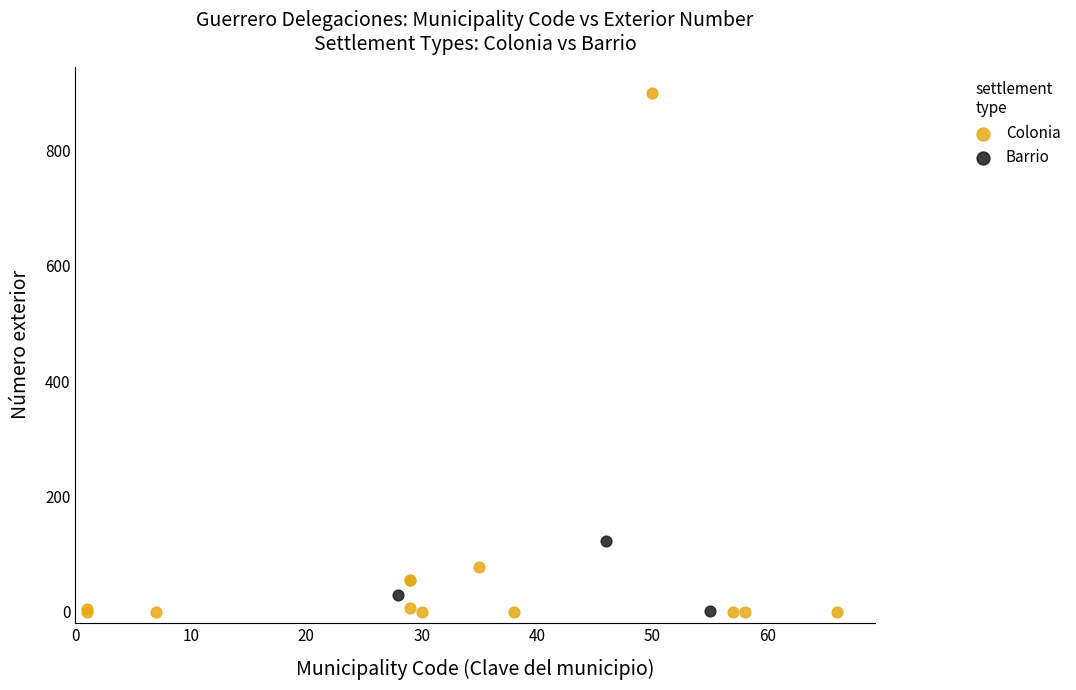

Which series has the largest Y range (max minus min)?

Colonia